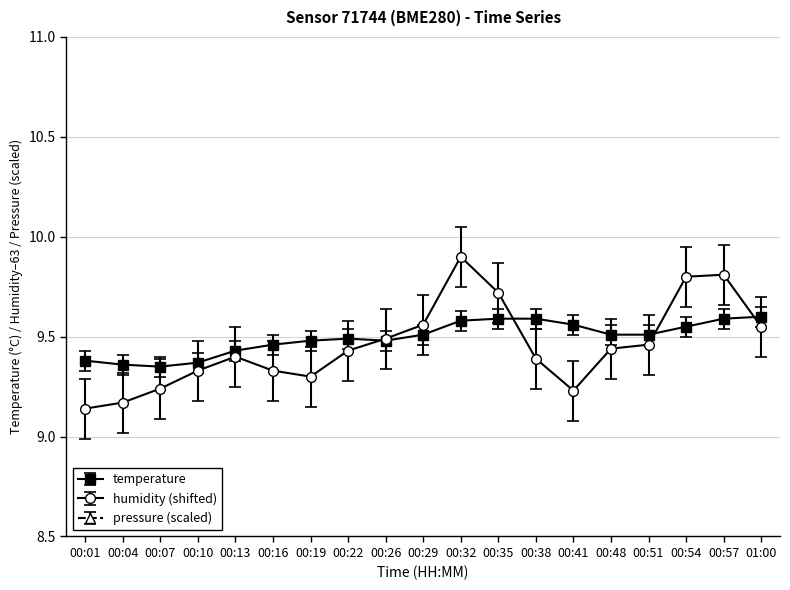

What are all the series names shown in the legend?

pressure, temperature, humidity